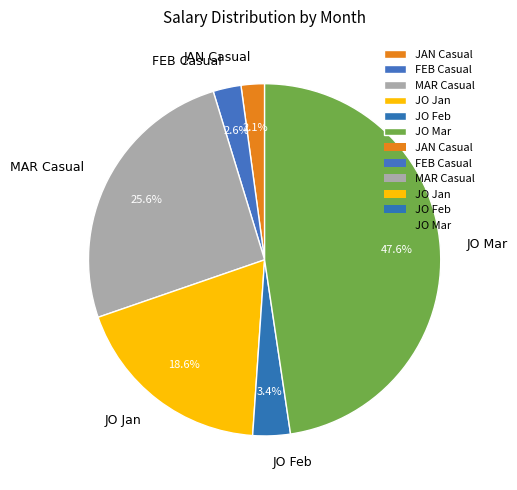

To the nearest percent, what percentage of the pie is JO Feb?

3%